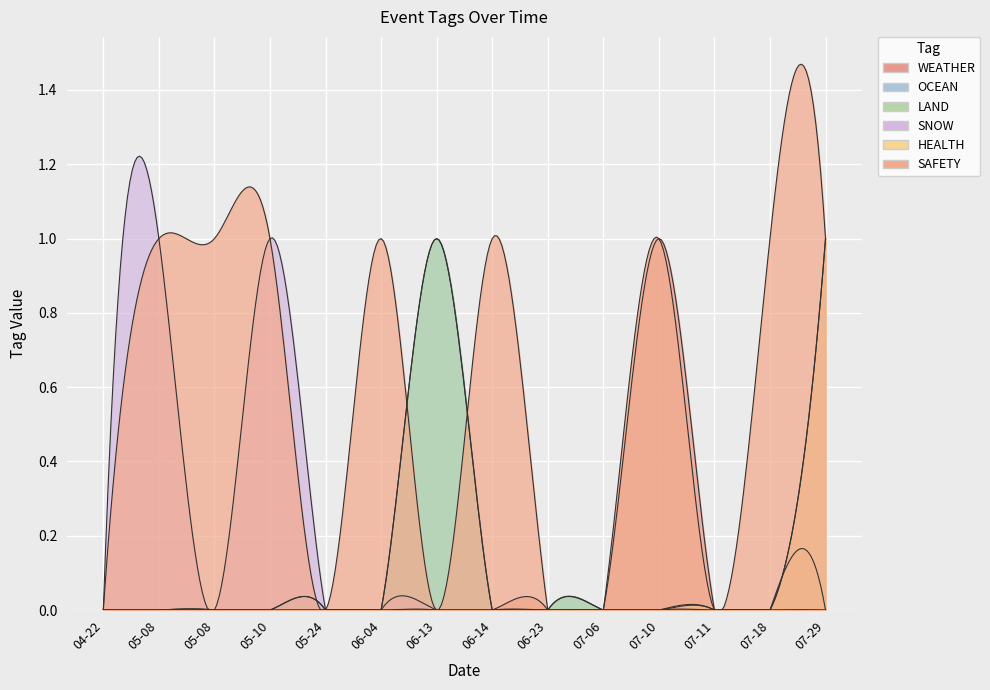

Is it true that LAND equals 1 at 2024-06-13?

False